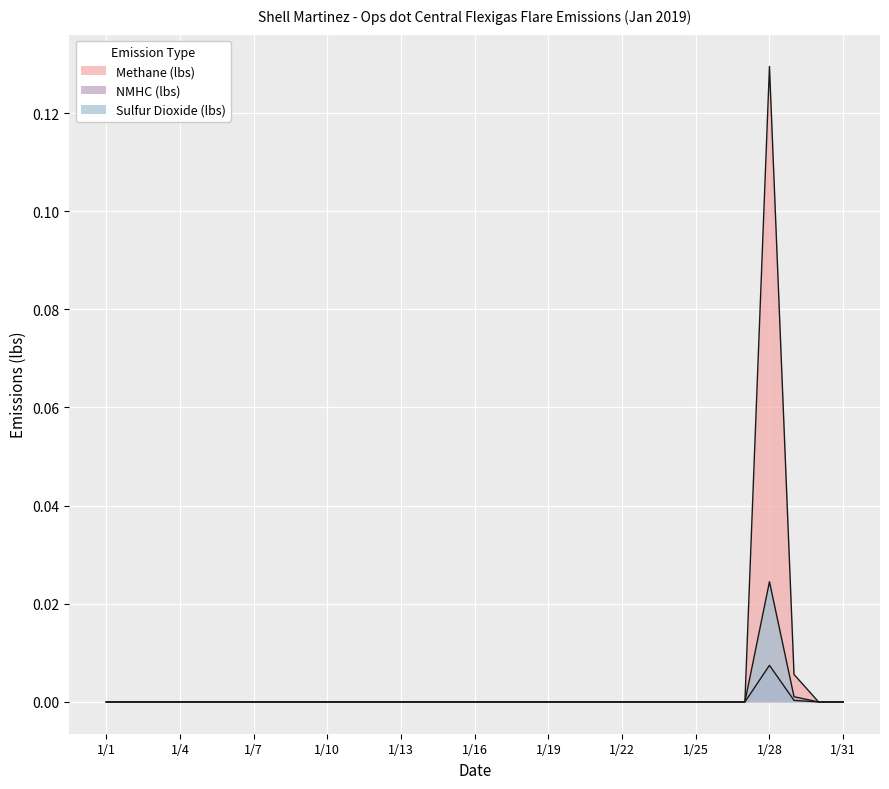

Rank the series at 1/12 from lowest to highest value.

Methane (lbs), NMHC (lbs), Sulfur Dioxide (lbs)